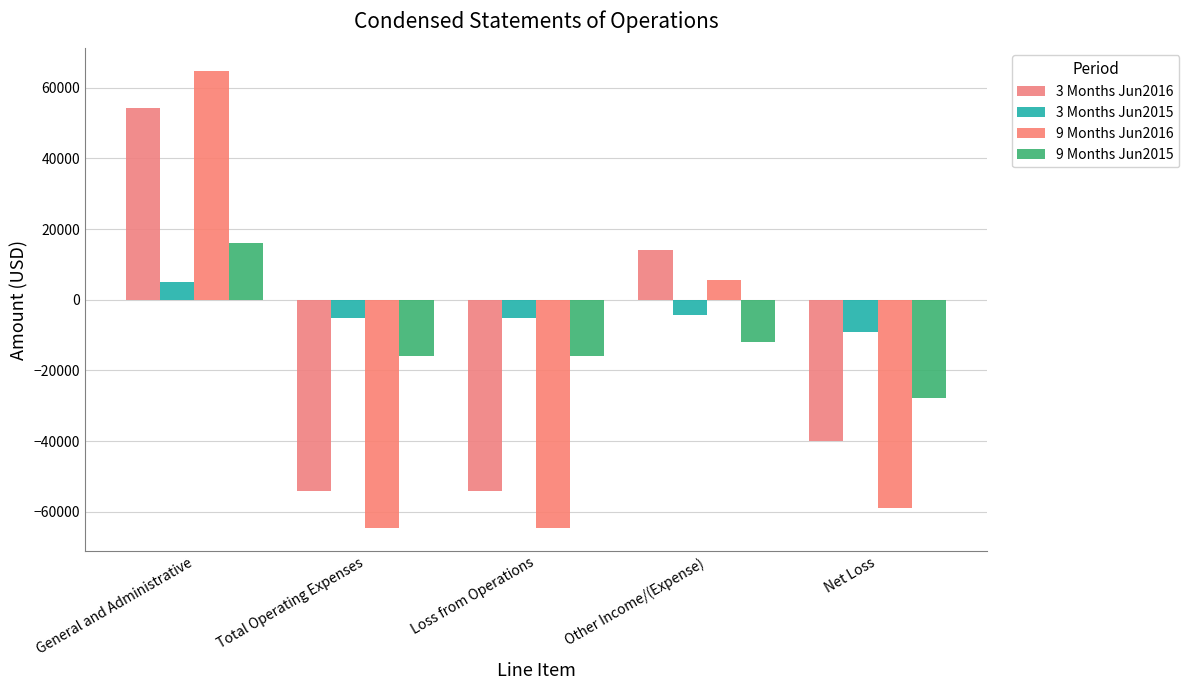

How many bars are there in total?

20